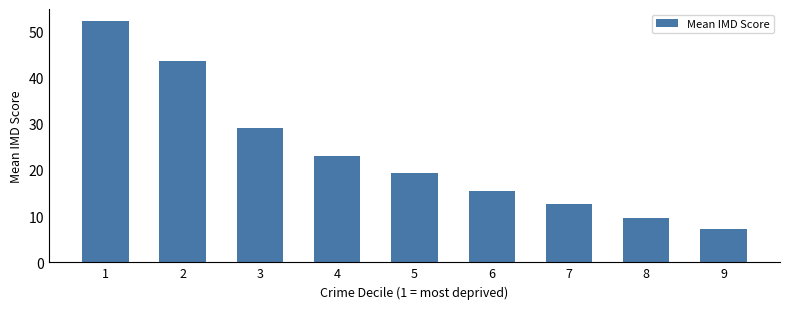

Are the bars horizontal?

No